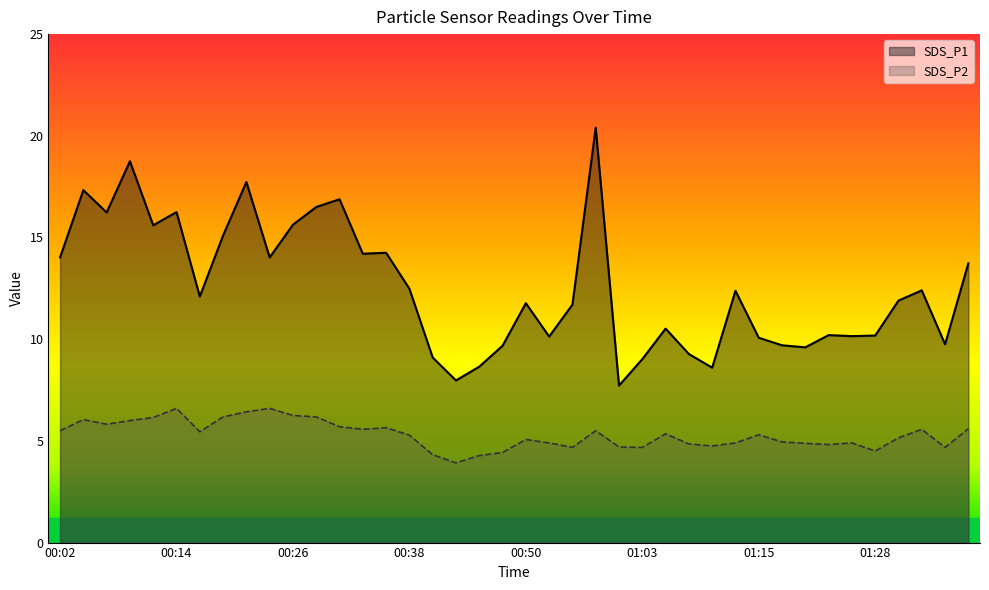

What are all the series names shown in the legend?

SDS_P1, SDS_P2